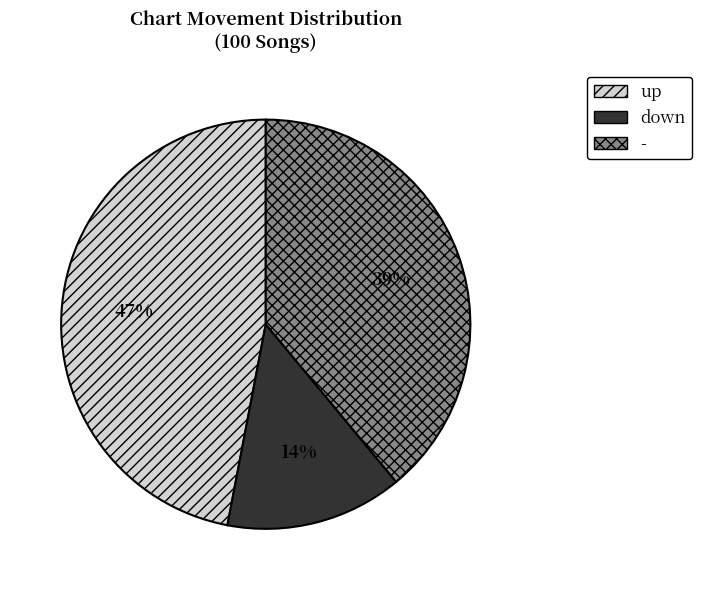

Combined, do down and - account for over 50%?

Yes